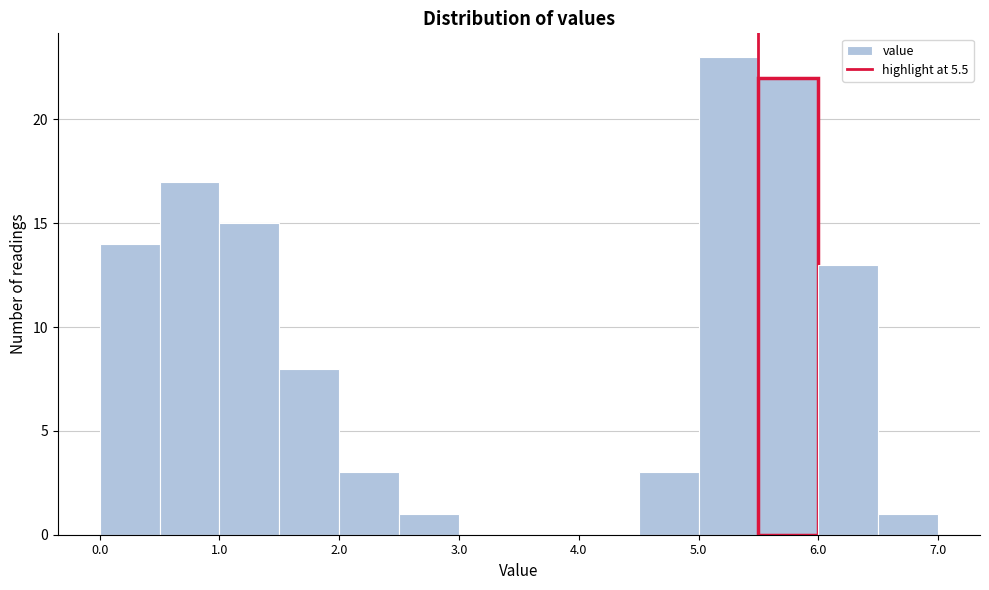

Reading left to right, list every bar in this chart as the range it spans on the x-axis followed by its height. The values are not printed on the chart, so give them approximately, as read against the axis.

0.0 to 0.5: 14
0.5 to 1.0: 17
1.0 to 1.5: 15
1.5 to 2.0: 8
2.0 to 2.5: 3
2.5 to 3.0: 1
3.0 to 3.5: 0
3.5 to 4.0: 0
4.0 to 4.5: 0
4.5 to 5.0: 3
5.0 to 5.5: 23
5.5 to 6.0: 22
6.0 to 6.5: 13
6.5 to 7.0: 1